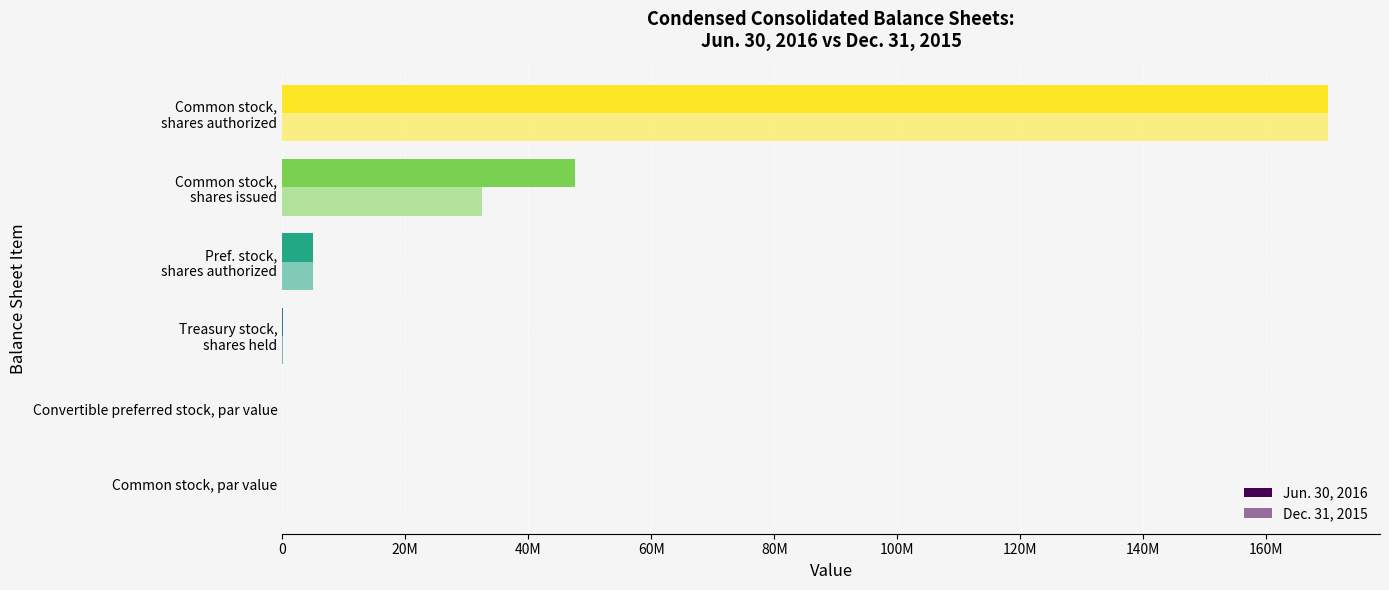

List the series in order of their peak value, lowest first.

Jun. 30, 2016, Dec. 31, 2015